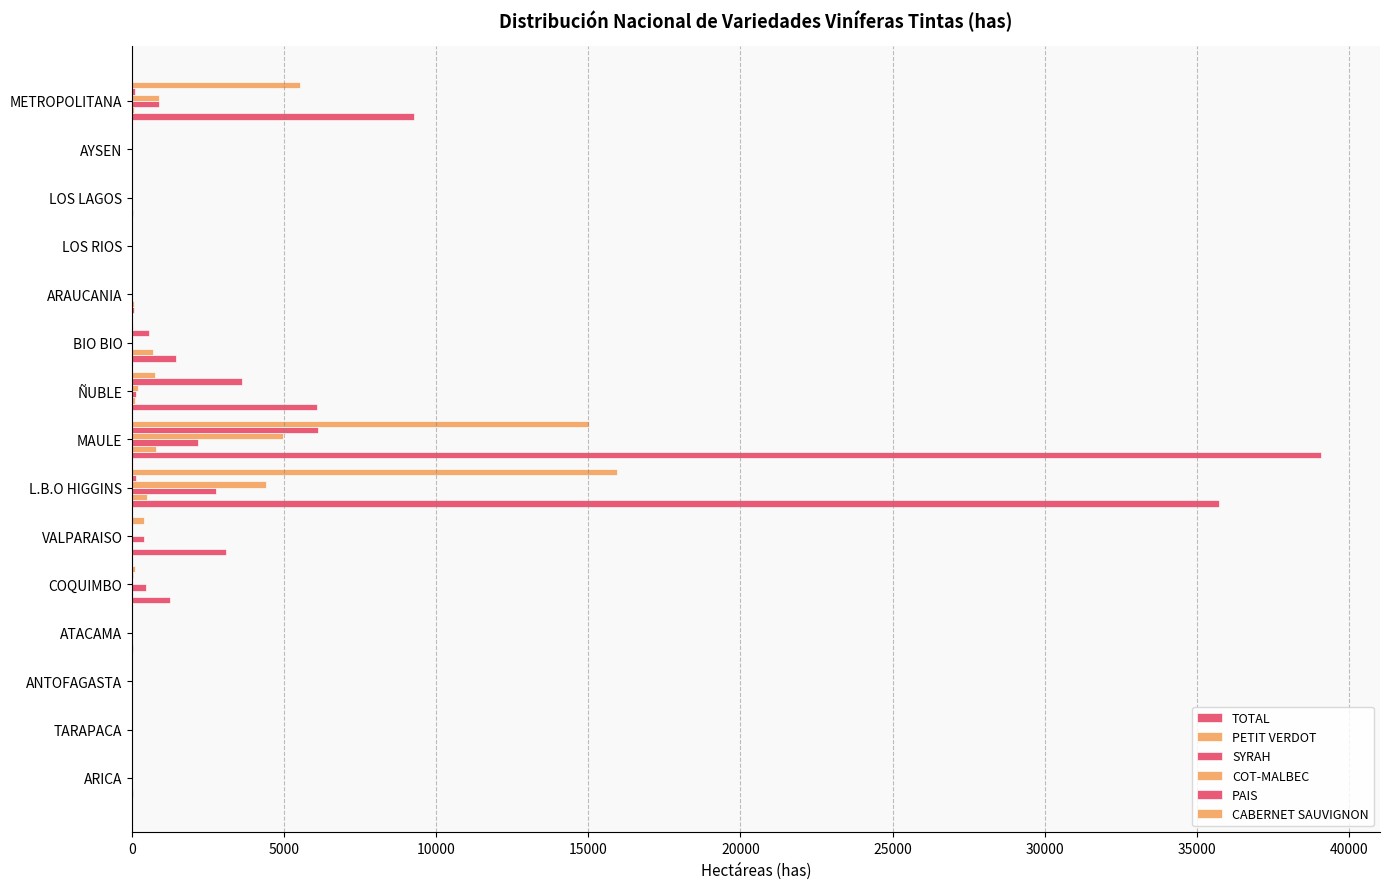

How many data points does each series have?

15